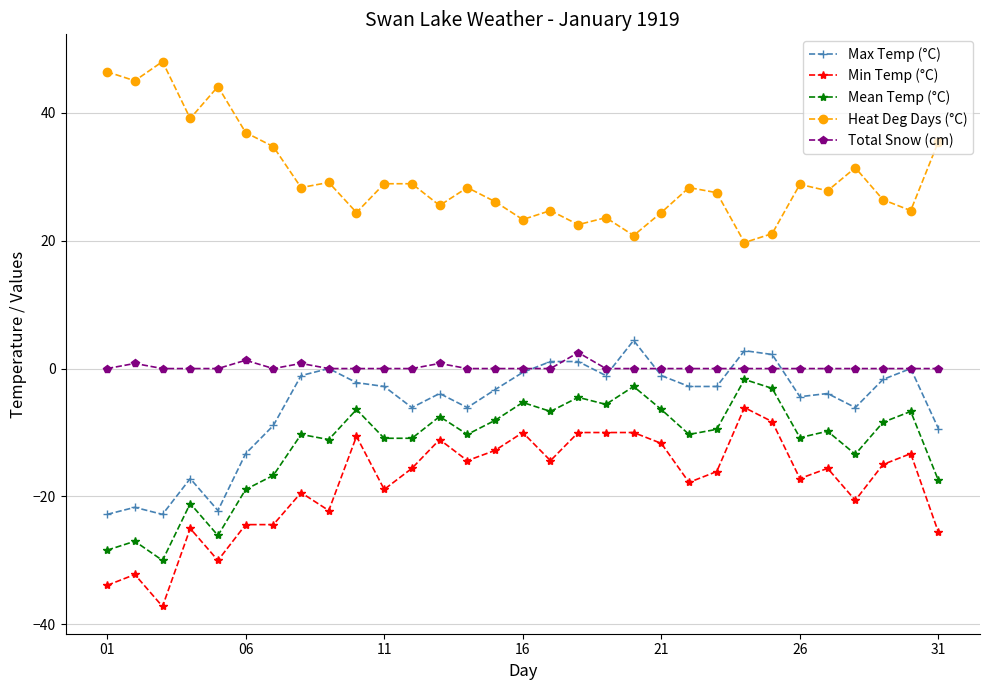

How many distinct data groups are displayed?

5